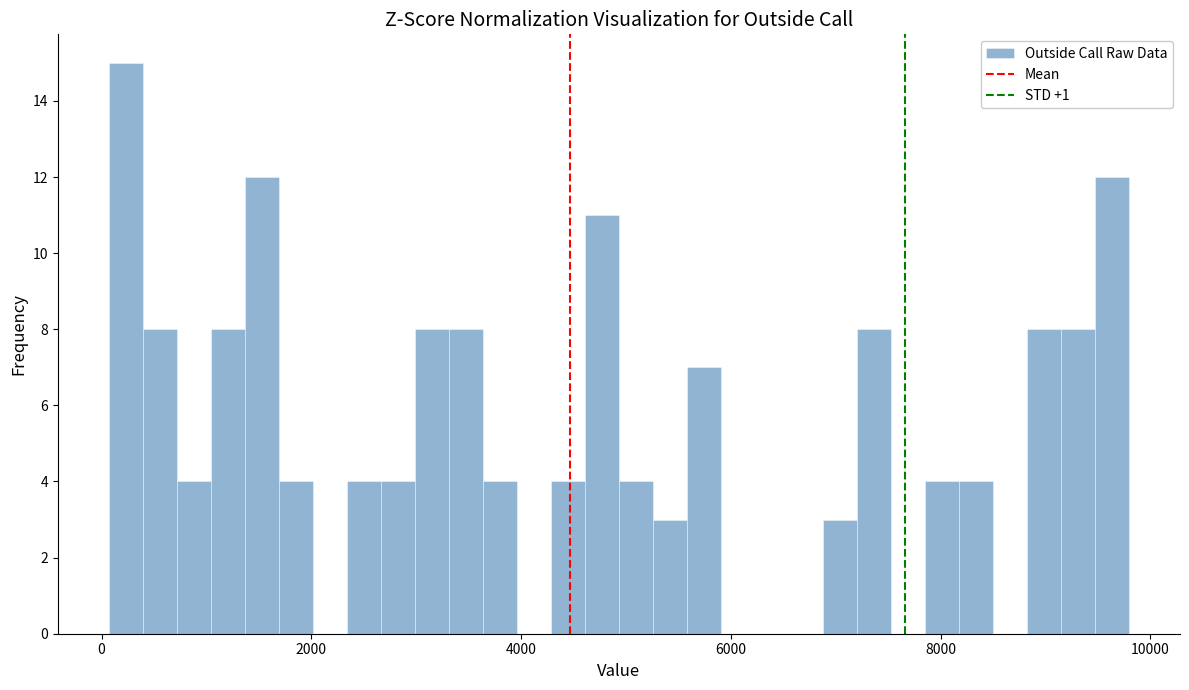

Read against the x-axis, roughly where is the centre of the tallest bar?

200